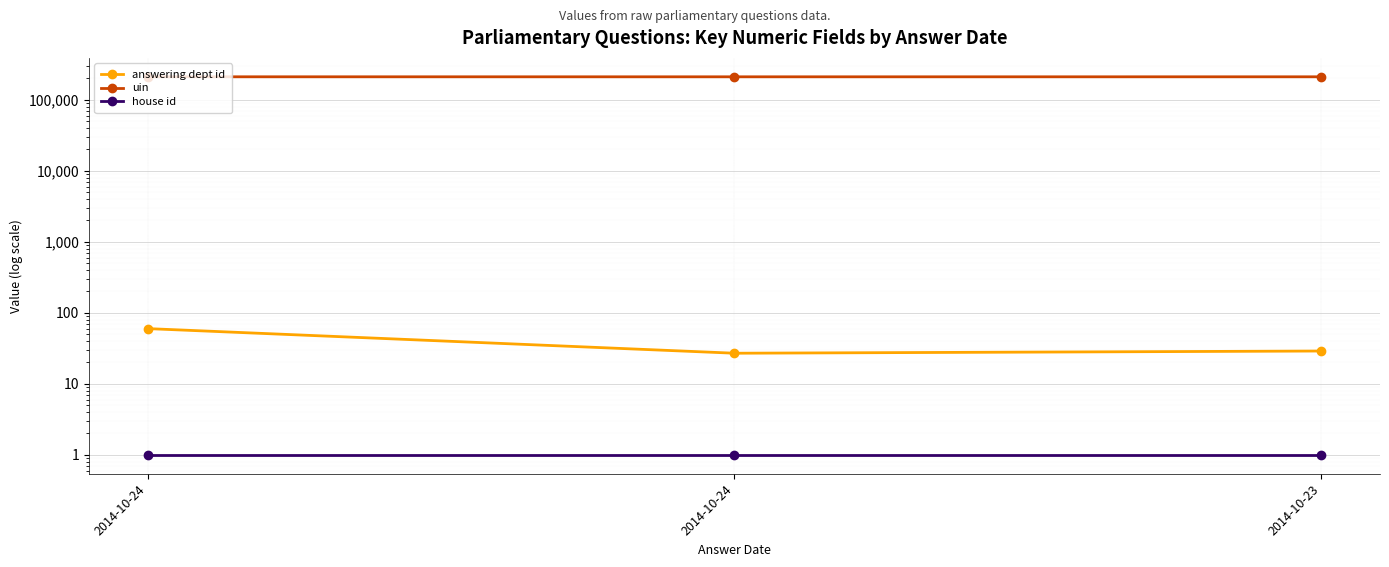

What is the greatest value displayed?

211327